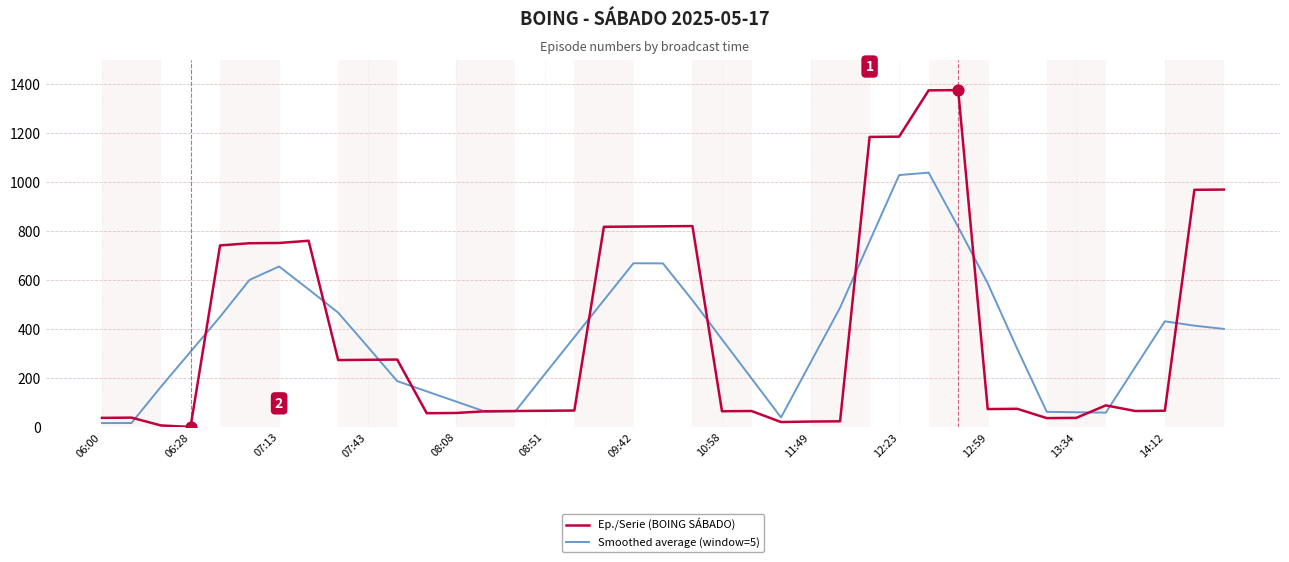

Which series has the largest range (max minus min)?

Ep./Serie (BOING SÁBADO)